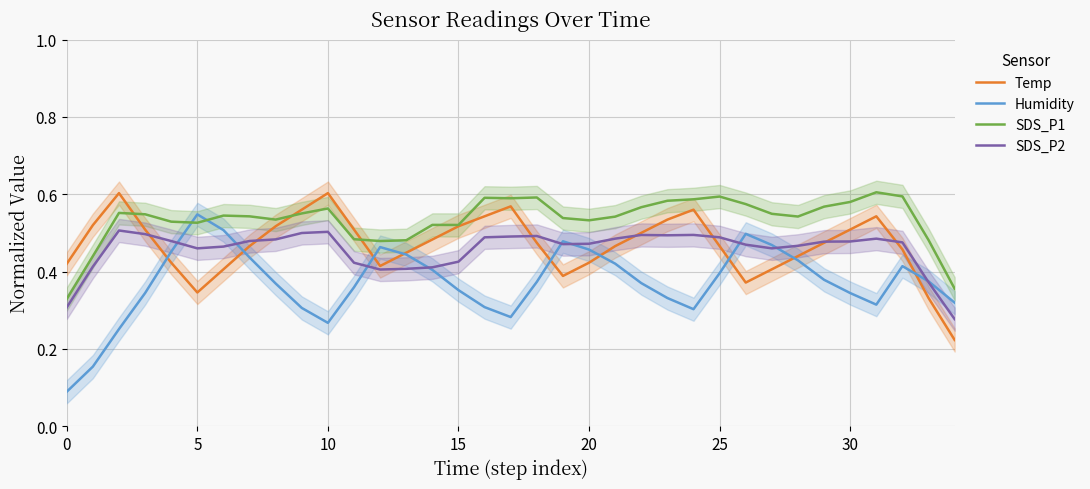

Does the chart have visible grid lines?

Yes